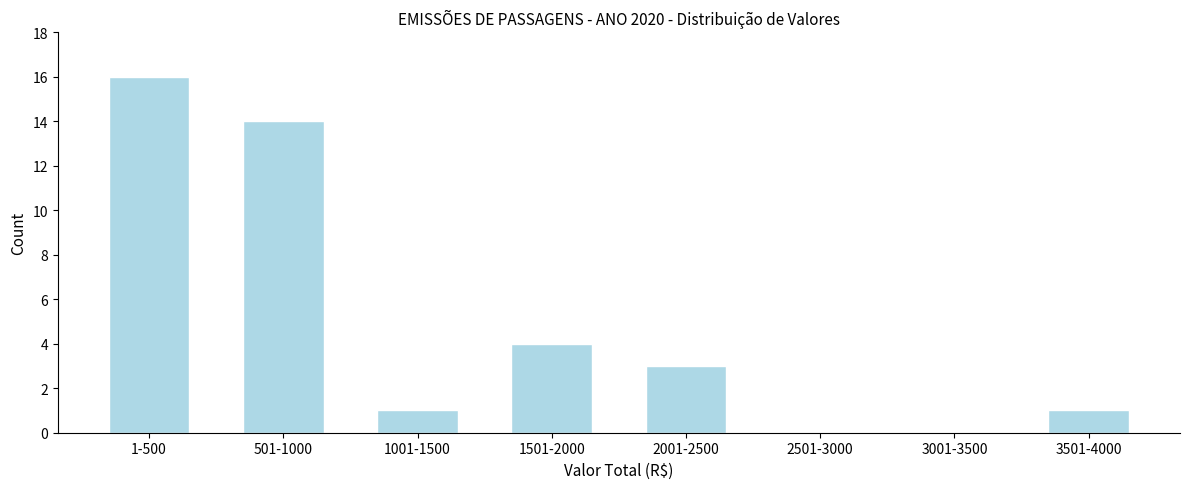

Reading left to right, what are all the values shown in this chart?

1-500=16	501-1000=14	1001-1500=1	1501-2000=4	2001-2500=3	2501-3000=0	3001-3500=0	3501-4000=1